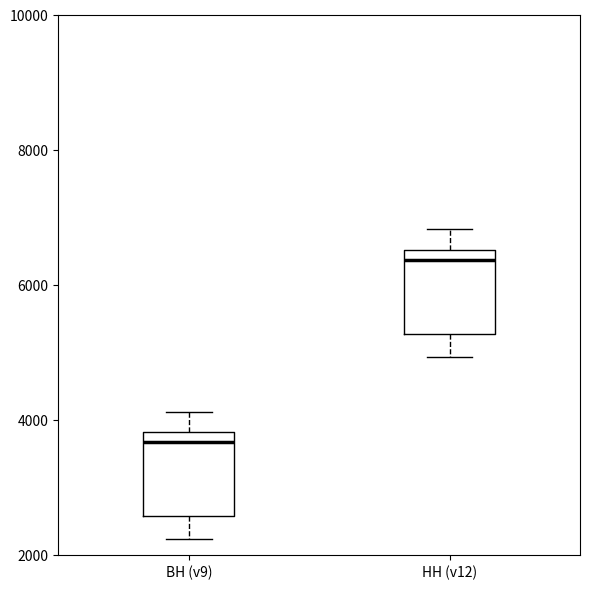

Which box has the highest median line?

НН (v12)